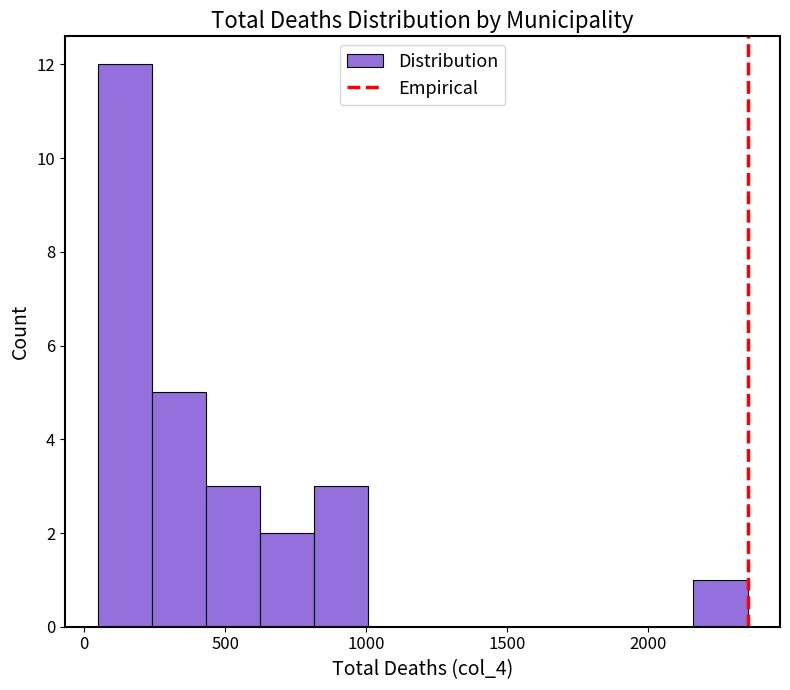

Around what value on the x-axis is the tallest bar? Give the approximate position of its centre, as read against the axis.

150